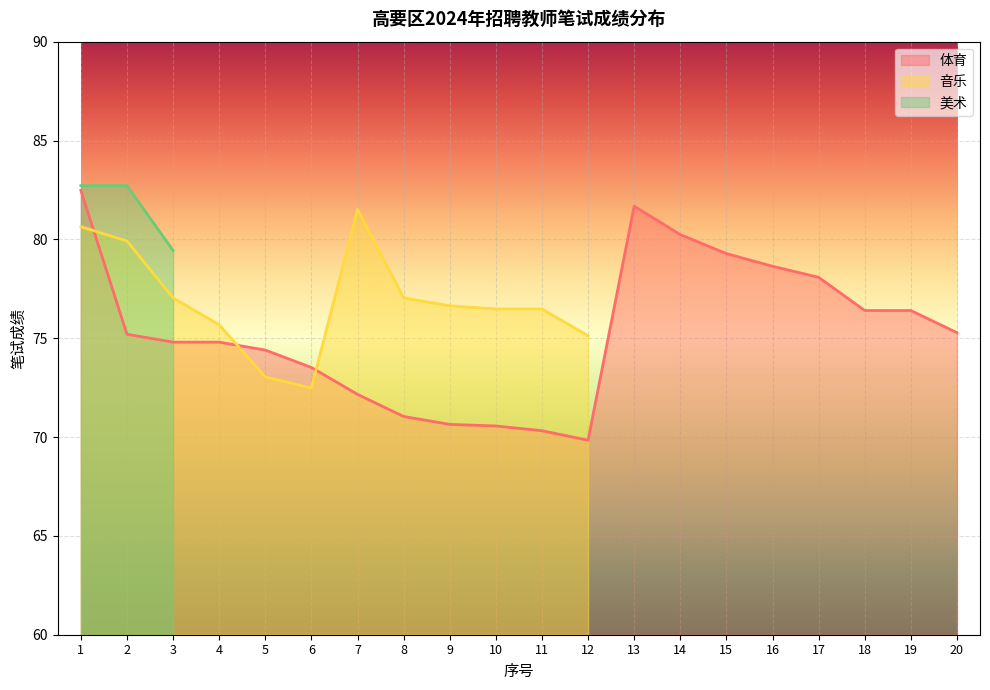

At which label is 音乐 closest to 40?

6